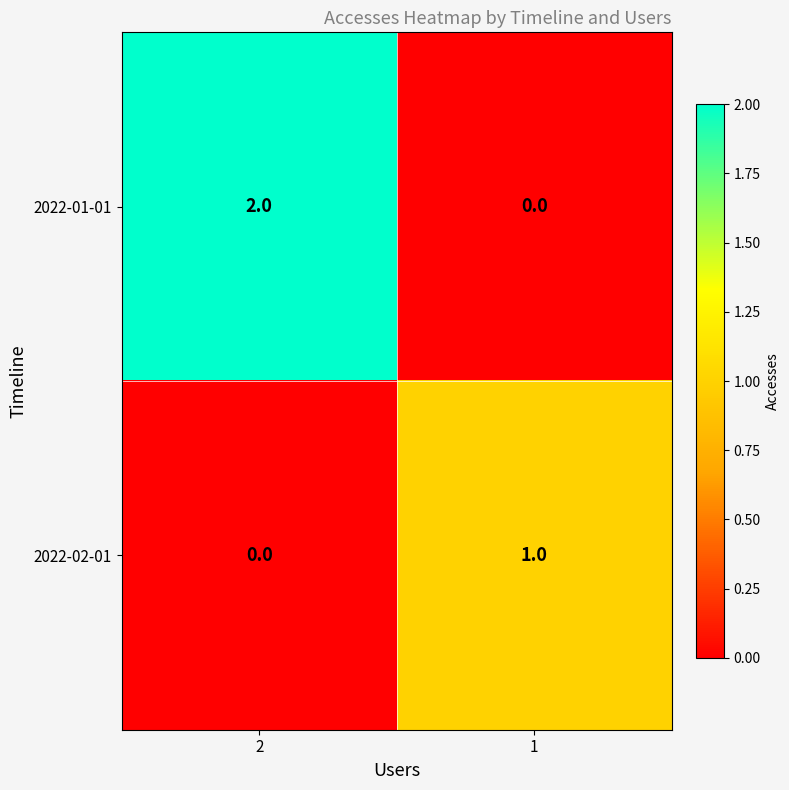

Reading right to left, list all the values displayed in this chart.

2022-01-01: 1=0	2=2
2022-02-01: 1=1	2=0